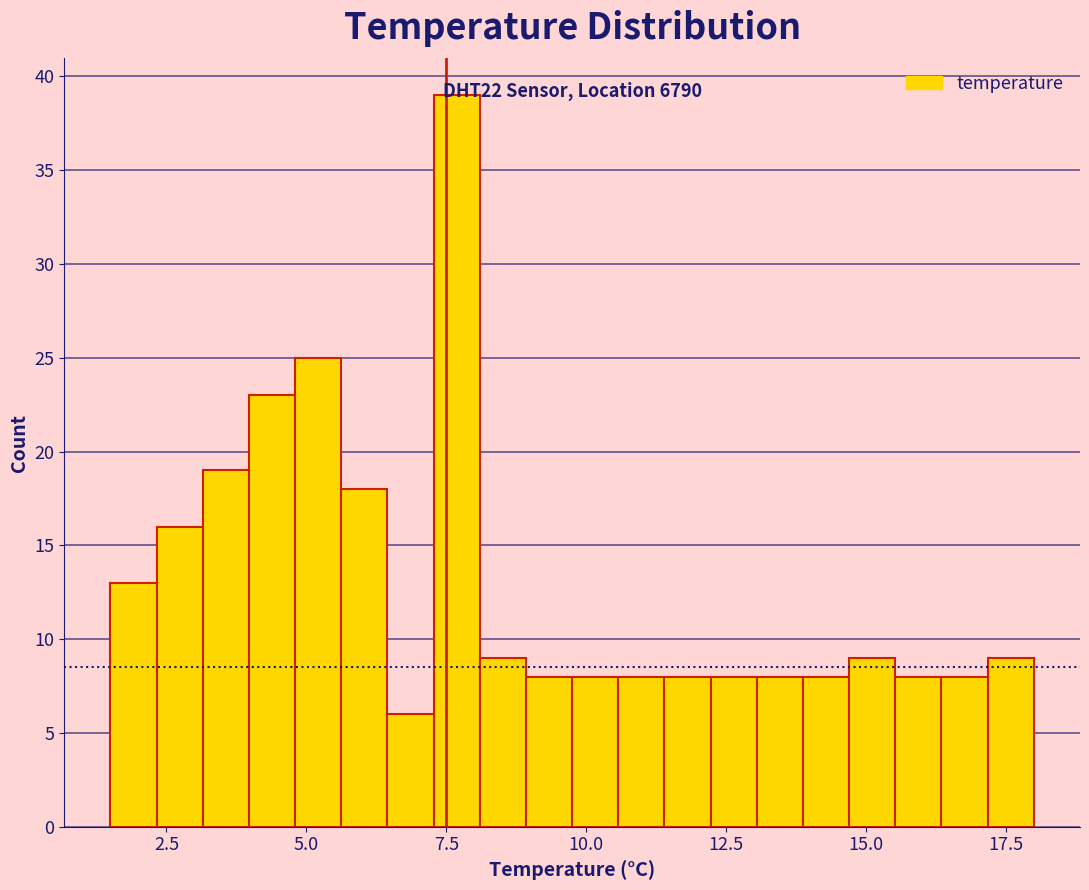

Read against the x-axis, roughly where is the centre of the tallest bar?

7.5